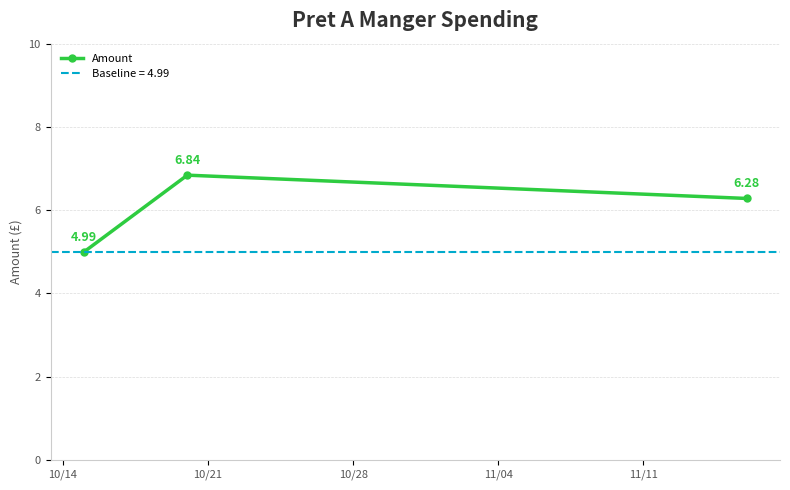

What is the value of the 2nd point from the left?

6.8